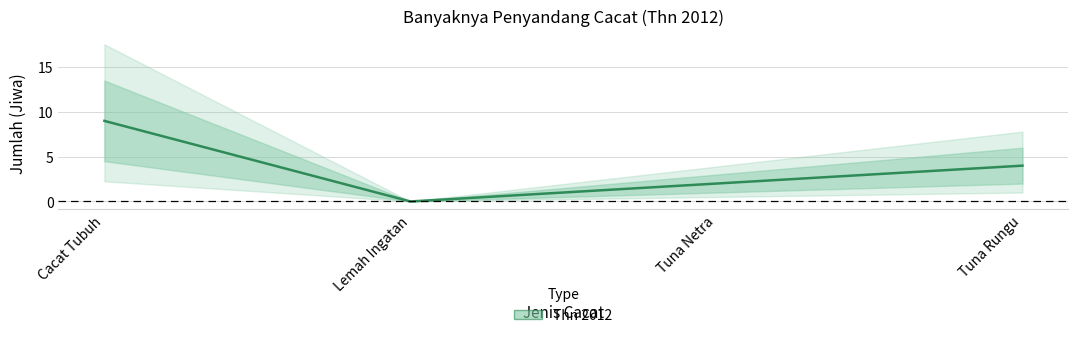

What value does the data have at Cacat Tubuh?

9